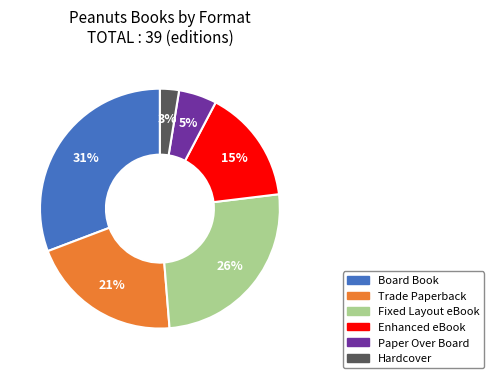

Is there any slice that represents more than half of the pie?

No